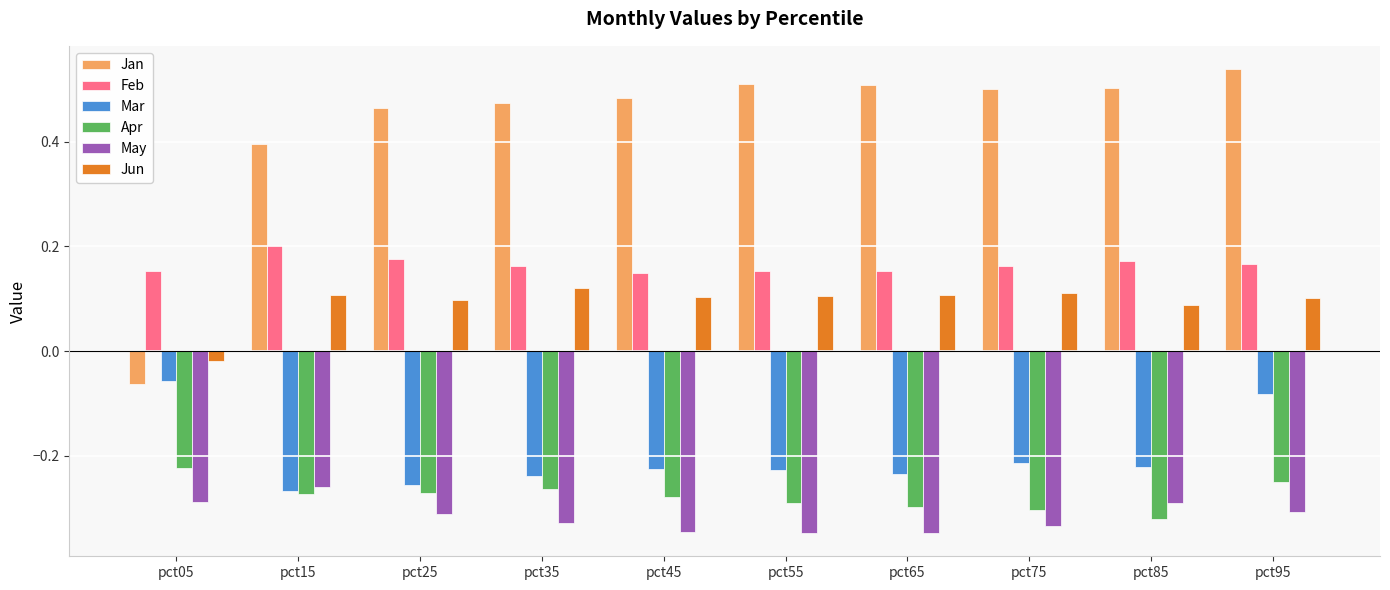

What are all the series names shown in the legend?

Jan, Feb, Mar, Apr, May, Jun